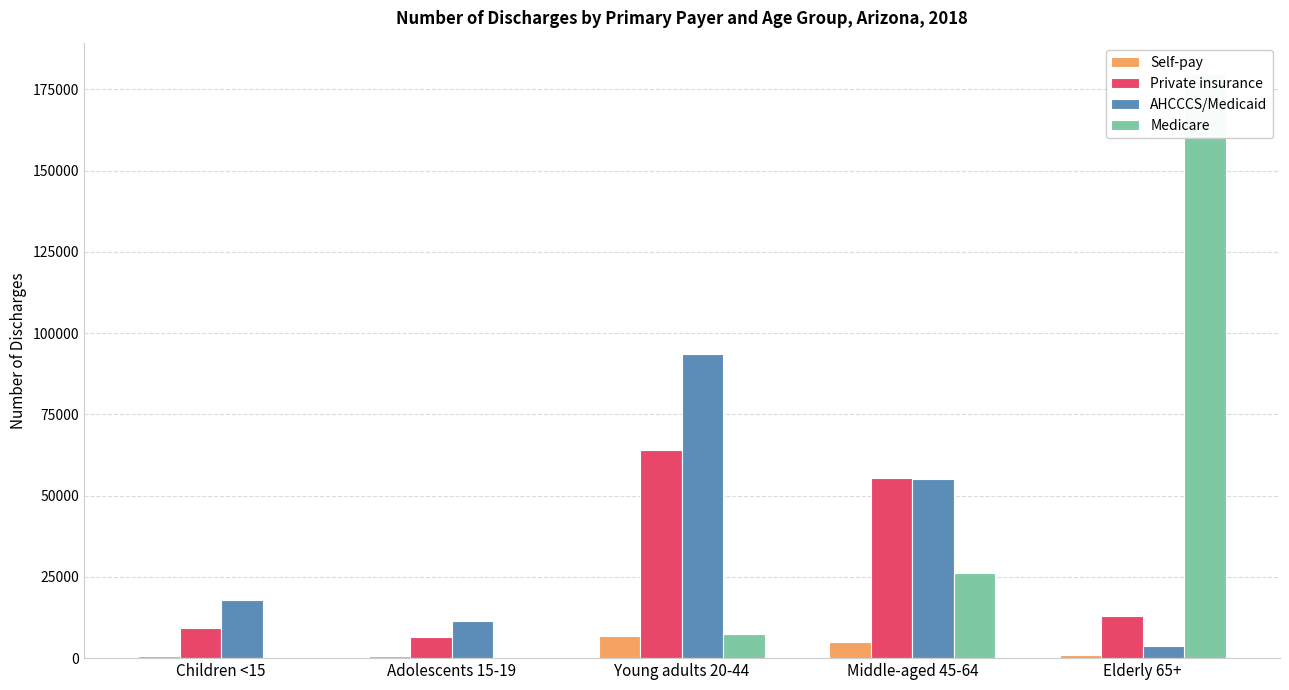

At which label is Private insurance closest to 35237?

Middle-aged 45-64